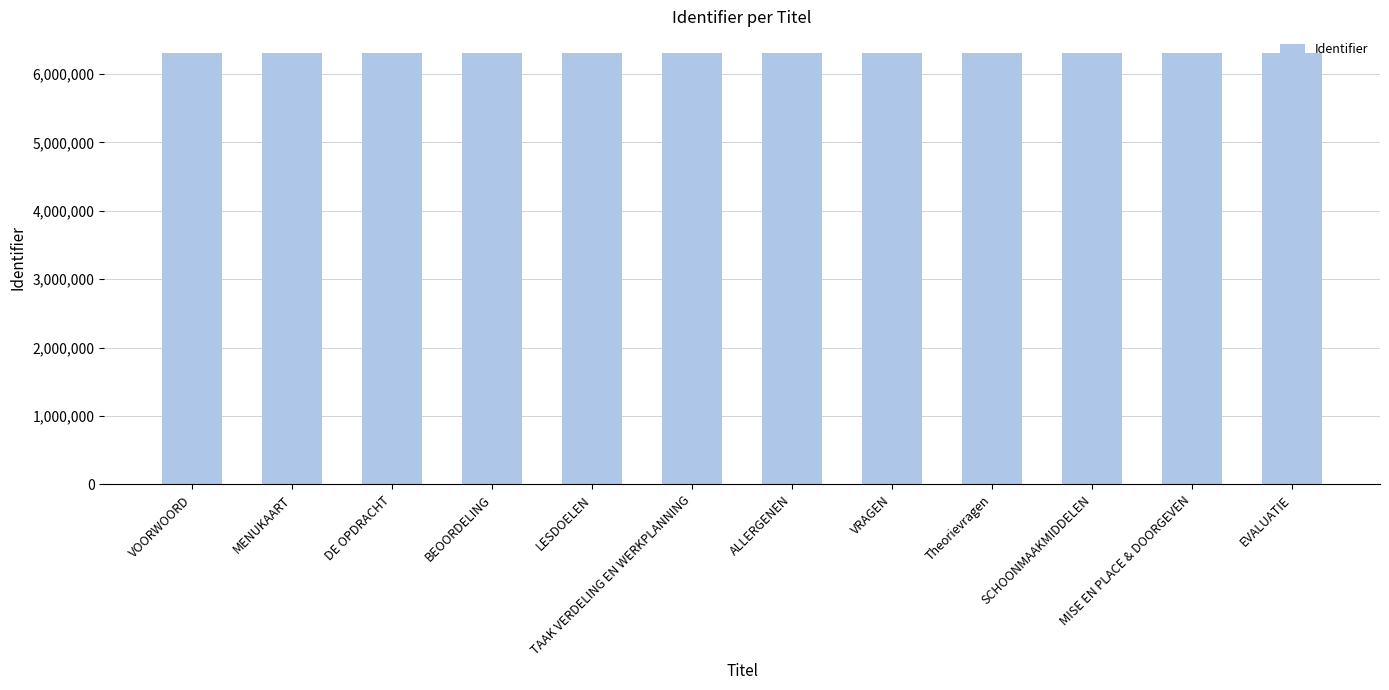

How many data points are less than 6309522?

6